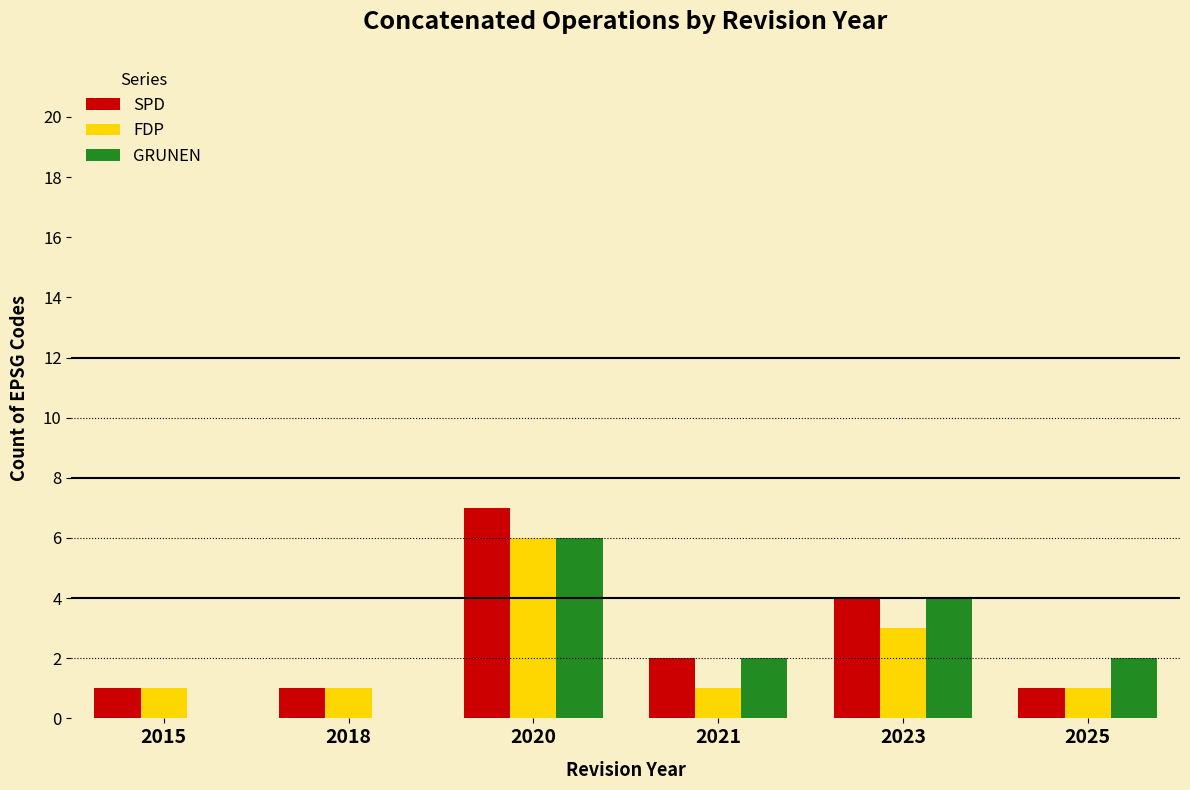

Does the chart contain stacked bars?

No